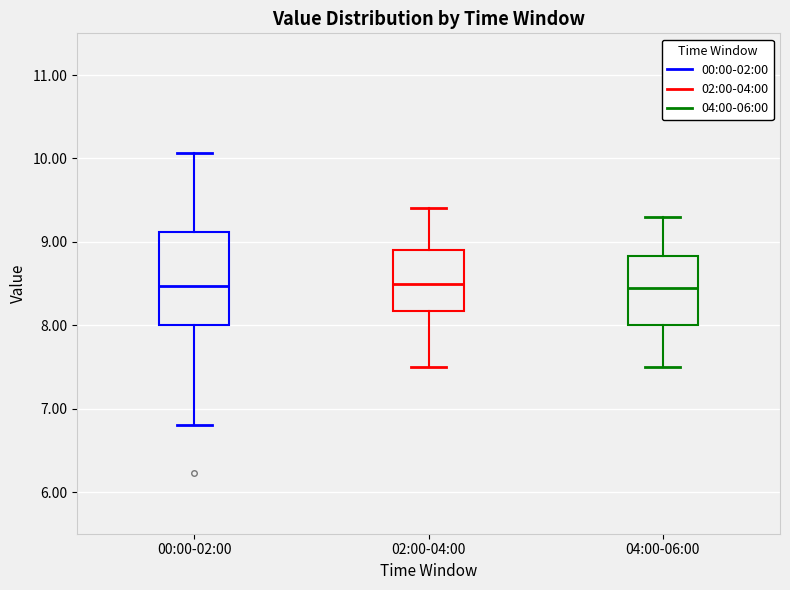

Reading left to right, transcribe this box plot: for each box, give where its median line is, the range the box spans, and where its two whiskers end, as read against the y-axis. The values are not printed on the chart, so give them approximately, as read against the axis.

00:00-02:00: median 8.5, box 8.0 to 9.1, whiskers 6.8 to 10.1
02:00-04:00: median 8.5, box 8.2 to 8.9, whiskers 7.5 to 9.4
04:00-06:00: median 8.5, box 8.0 to 8.8, whiskers 7.5 to 9.3